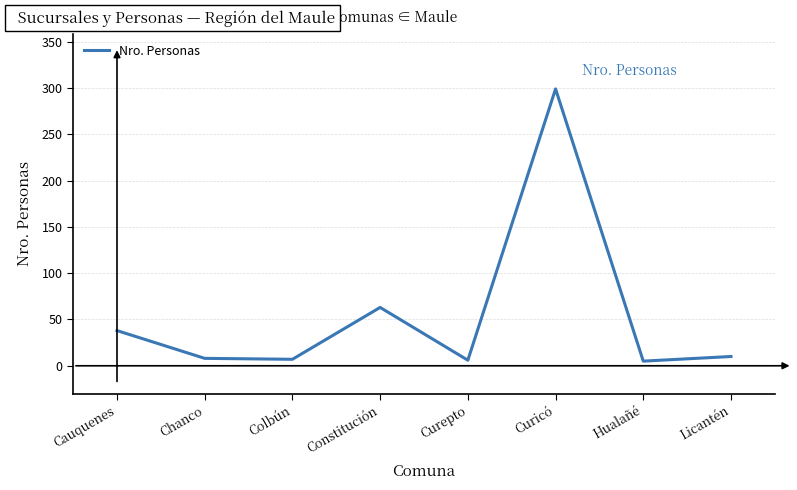

What is the difference between the values at Curepto and Cauquenes?

32